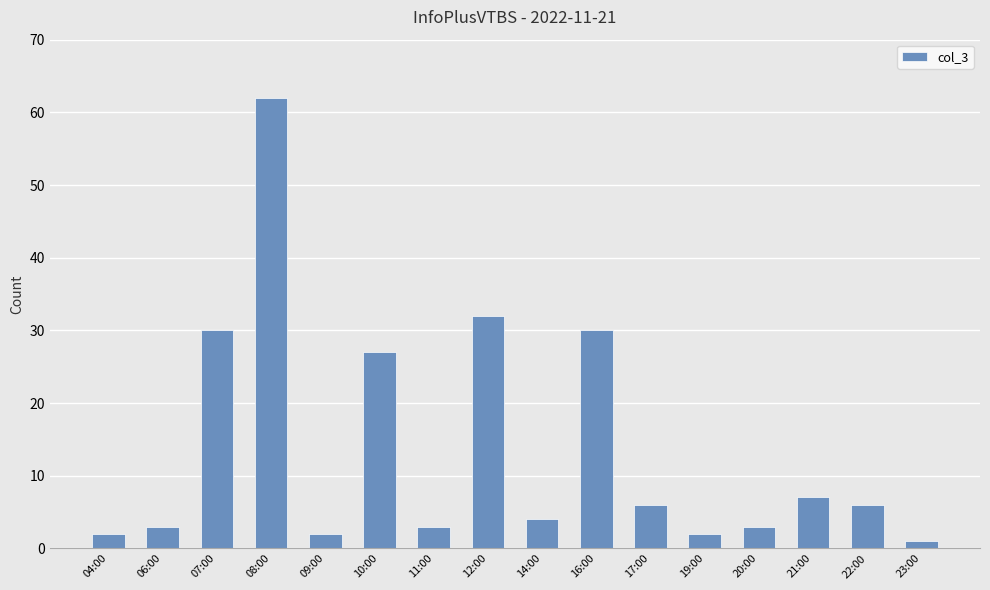

Reading left to right, list all the values displayed in this chart.

04:00=2	06:00=3	07:00=30	08:00=62	09:00=2	10:00=27	11:00=3	12:00=32	14:00=4	16:00=30	17:00=6	19:00=2	20:00=3	21:00=7	22:00=6	23:00=1